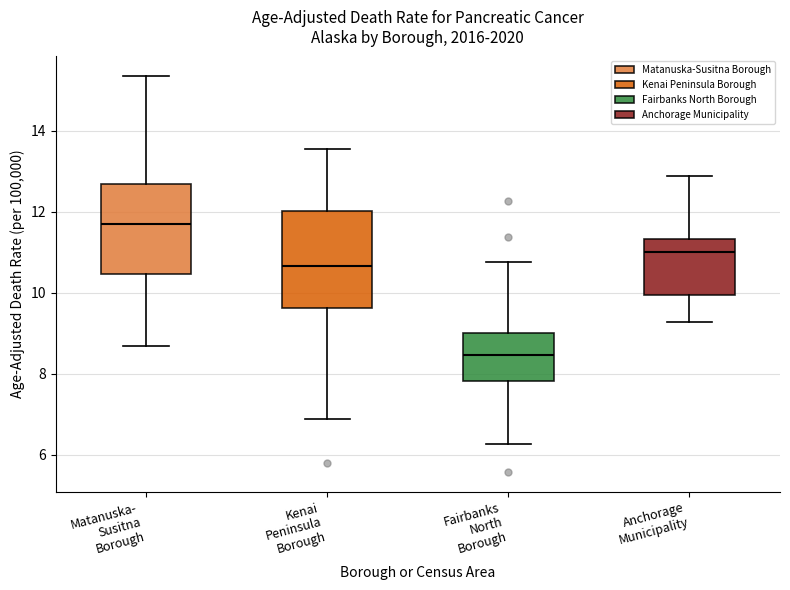

Reading left to right, read every box against the y-axis: the position of its median line, the range the box covers, and the ends of its whiskers. The values are not printed on the chart, so give them approximately, as read against the axis.

Matanuska- Susitna Borough: median 11.6, box 10.4 to 12.6, whiskers 8.6 to 15.4
Kenai Peninsula Borough: median 10.6, box 9.6 to 12.0, whiskers 6.8 to 13.6
Fairbanks North Borough: median 8.4, box 7.8 to 9.0, whiskers 6.2 to 10.8
Anchorage Municipality: median 11.0, box 10.0 to 11.4, whiskers 9.2 to 12.8